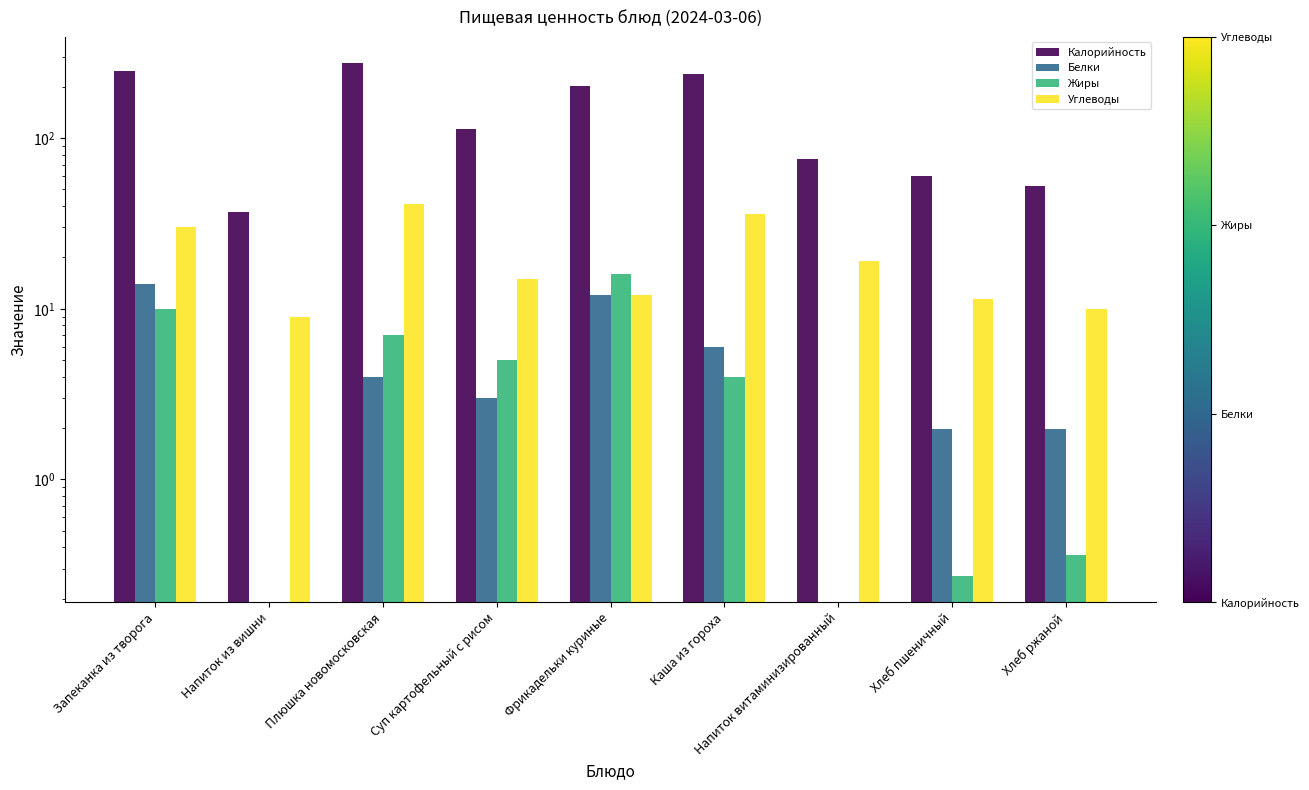

What is the difference between the highest and lowest values at Суп картофельный с рисом?

110.0